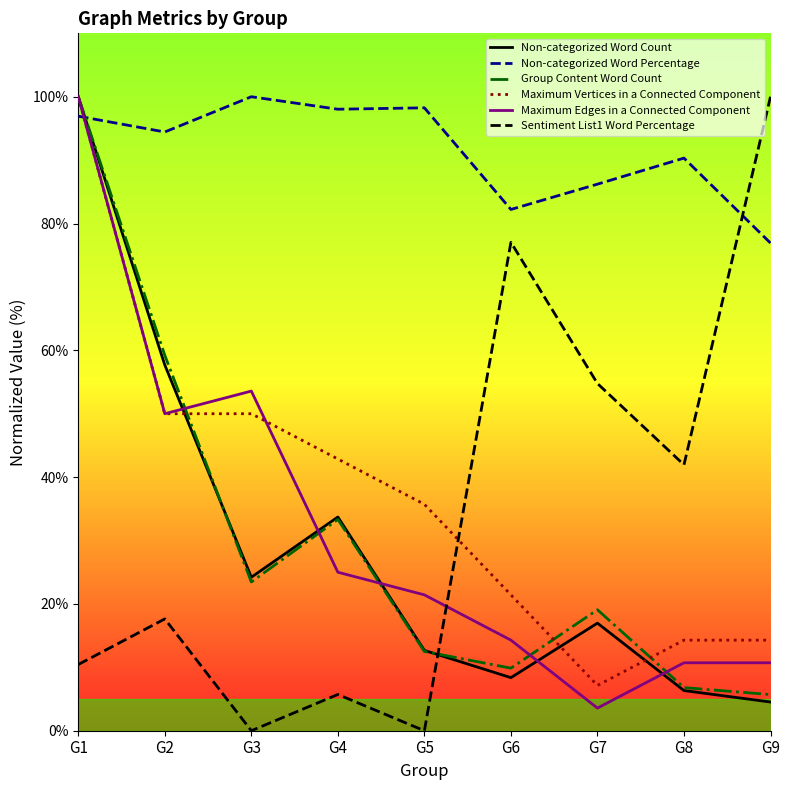

Where does the Group Content Word Count series first go above 19?

G1